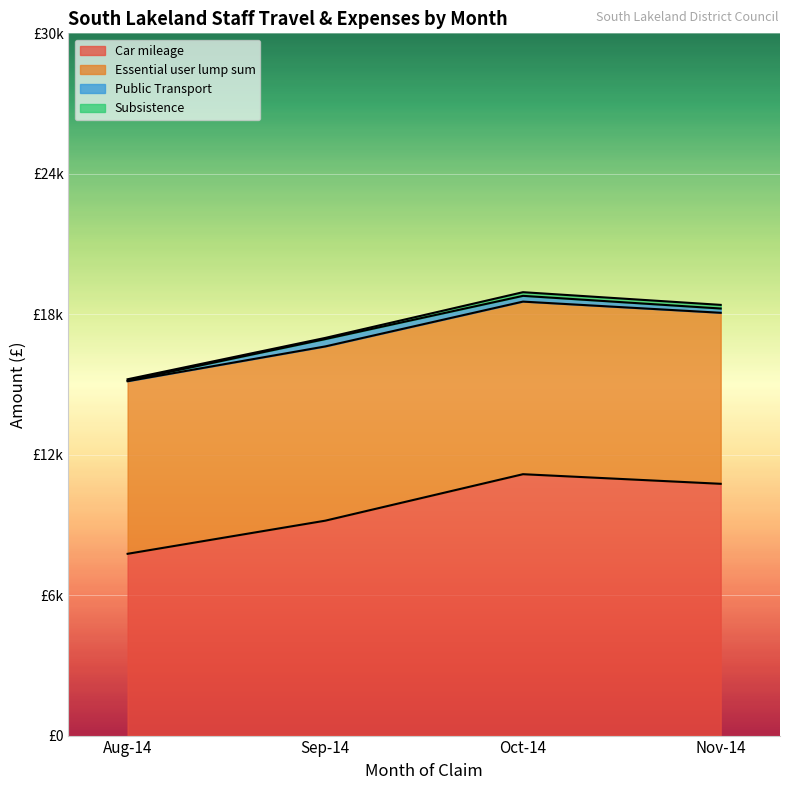

What is the difference between the highest and lowest values at Aug-14?

7745.5